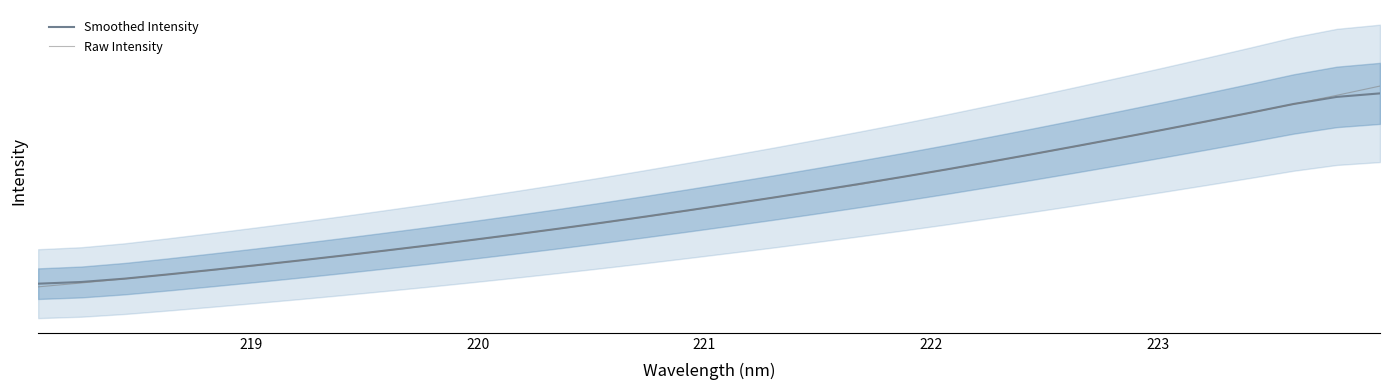

The Smoothed Intensity series shows 3056.8 at 29. True or false?

False